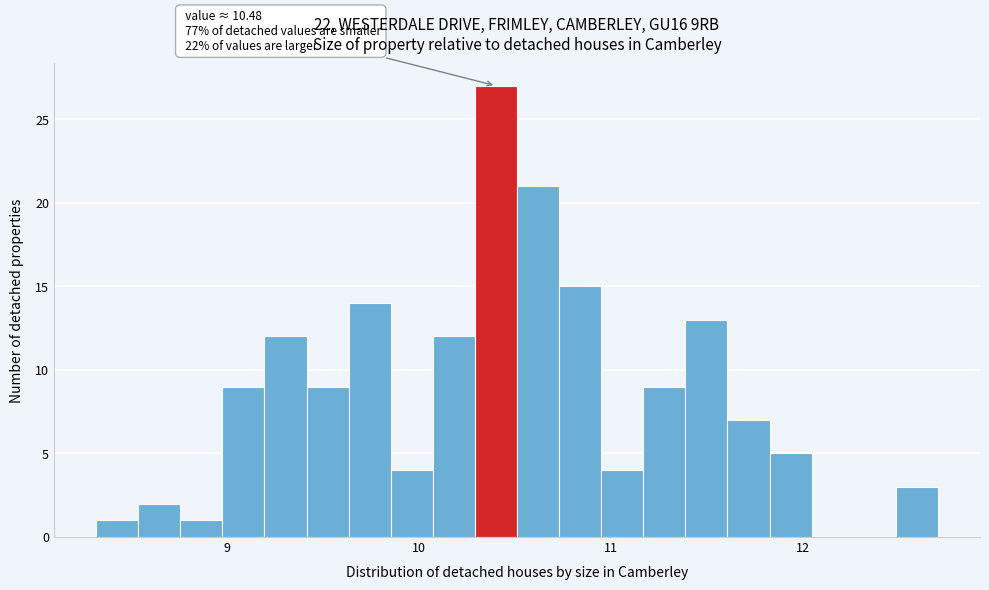

Read against the x-axis, roughly where is the centre of the tallest bar?

10.4